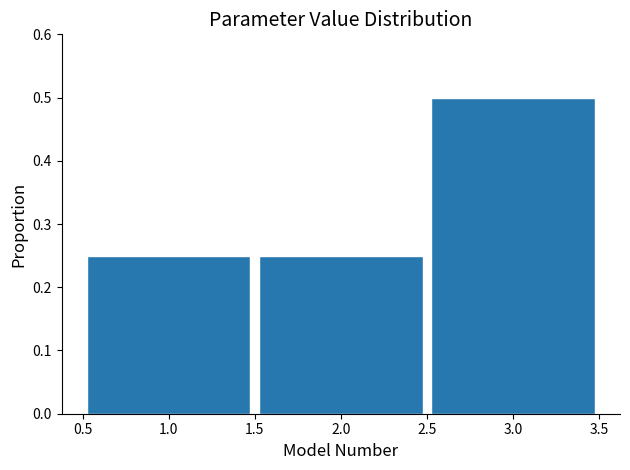

How tall is the bar that spans 1.5 to 2.5 on the x-axis? The values are not printed on the chart, so give them approximately, as read against the axis.

0.25